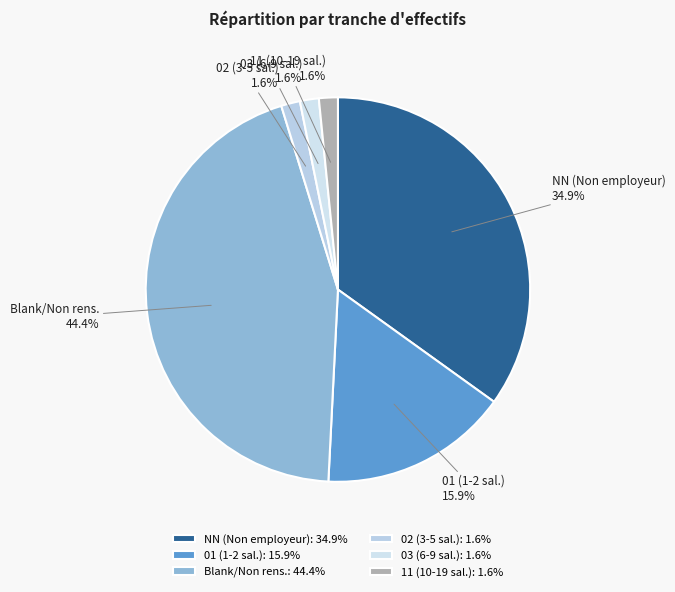

What percentage is NOT represented by NN (Non employeur)?

65.1%